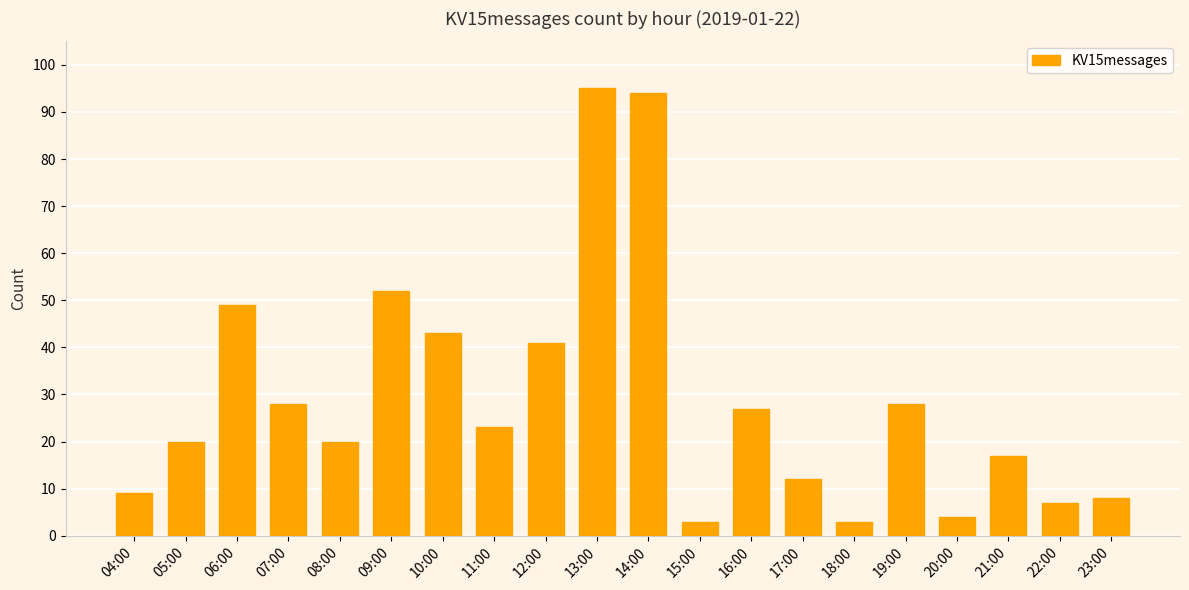

At which label is the value closest to 49?

06:00